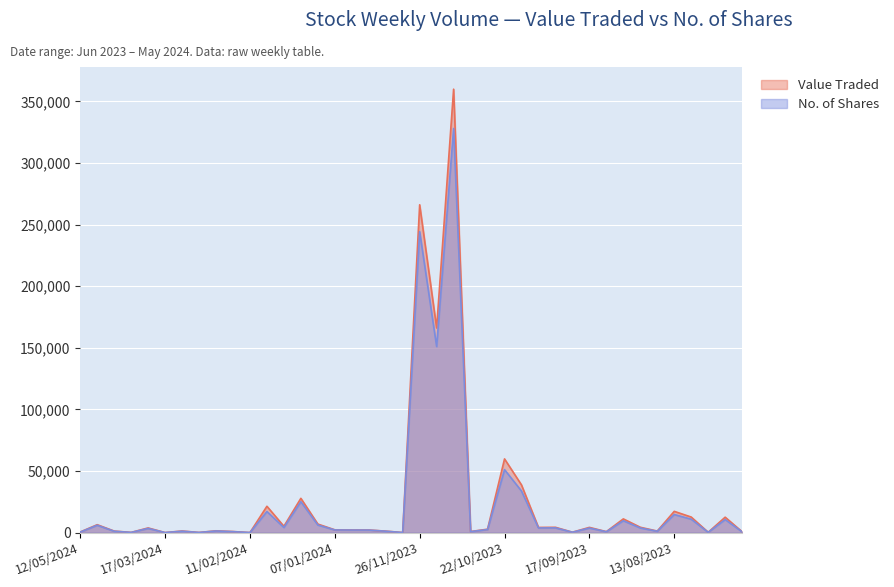

True or false: No. of Shares and Value Traded cross at least once.

False